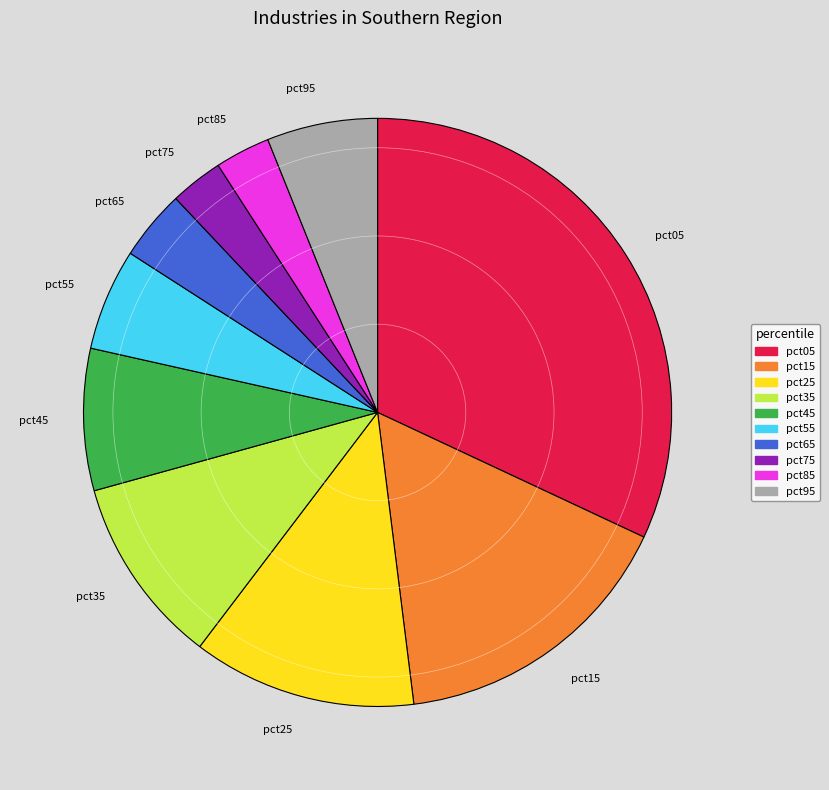

Between pct65 and pct75, which is larger?

pct65